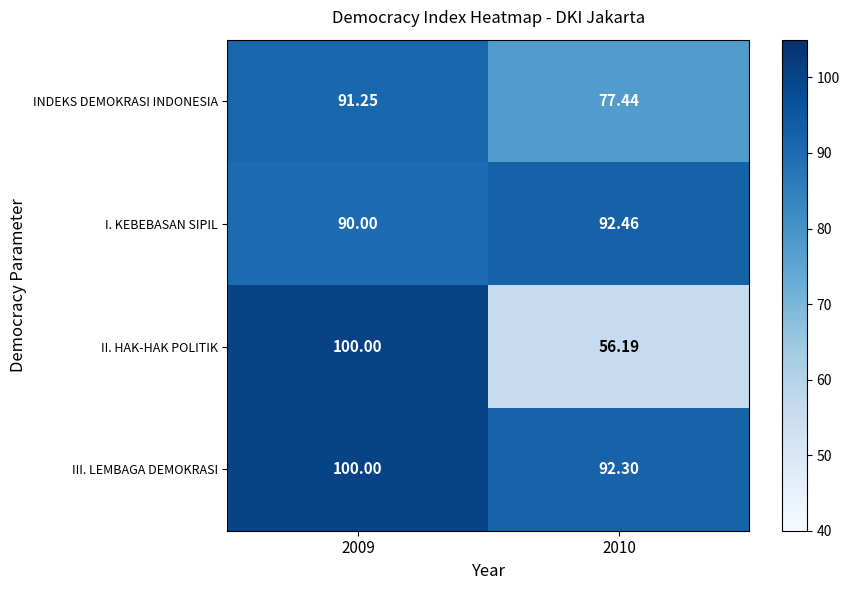

Rank the series by their average value, from lowest to highest.

II. HAK-HAK POLITIK, INDEKS DEMOKRASI INDONESIA, I. KEBEBASAN SIPIL, III. LEMBAGA DEMOKRASI